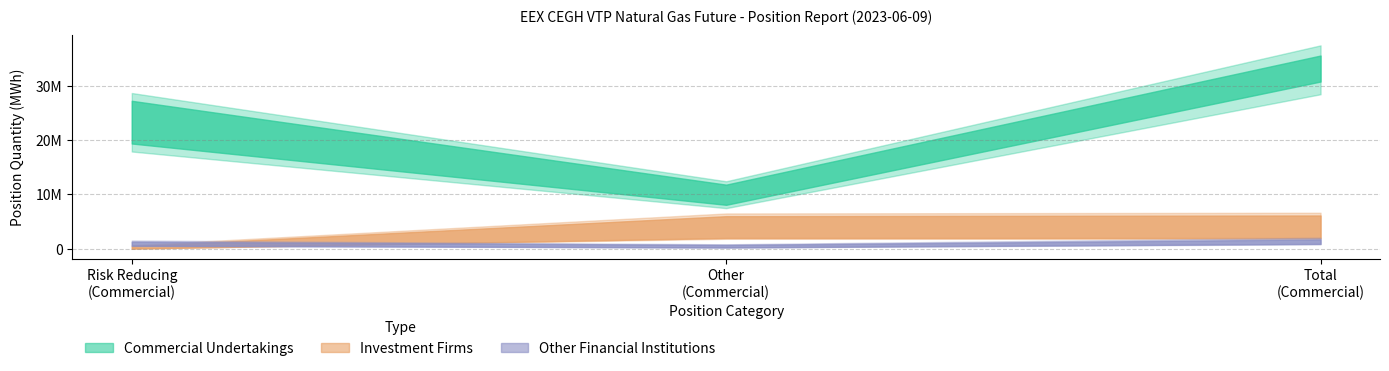

What is the average value of the Investment Firms Short series?

4072726